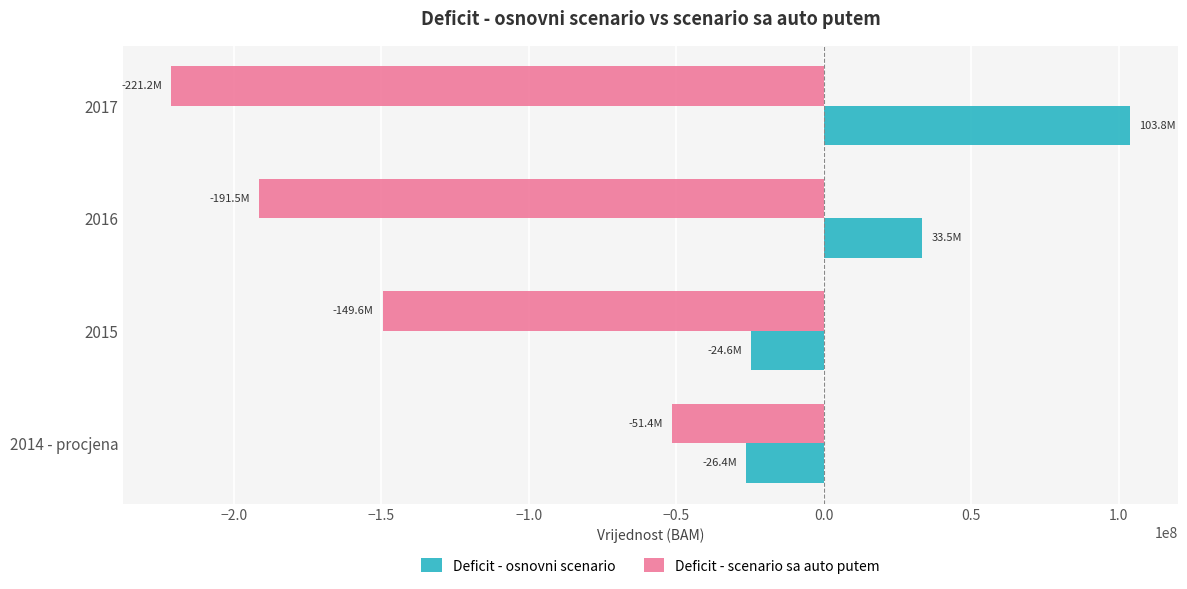

What is the difference between the highest and lowest values at 2014 - procjena?

25000000.0